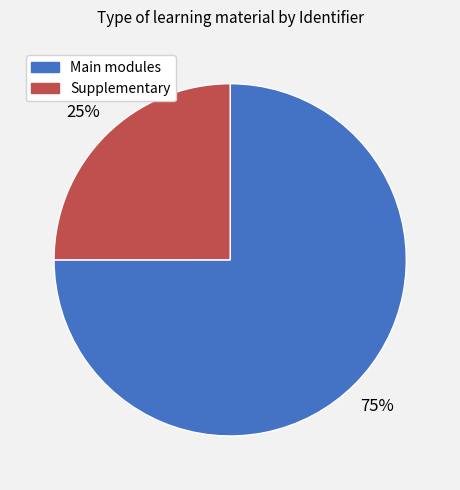

How many slices are in this pie chart?

2